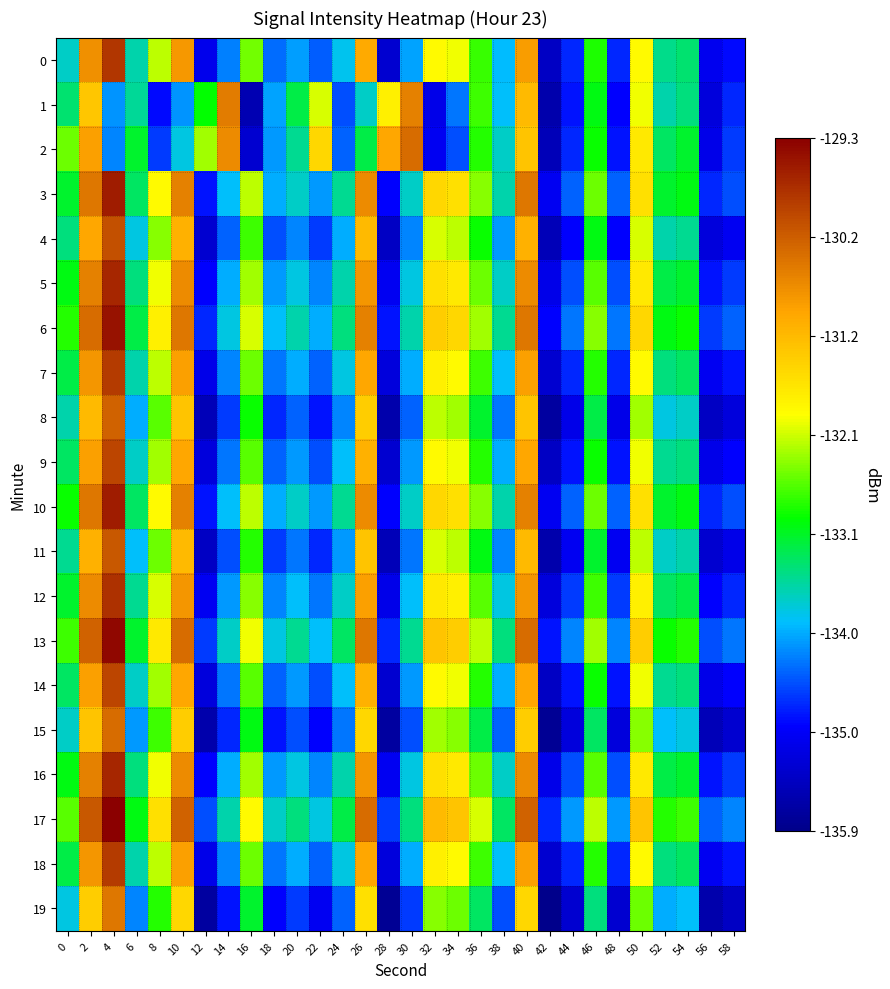

What is the greatest value displayed?

-129.3